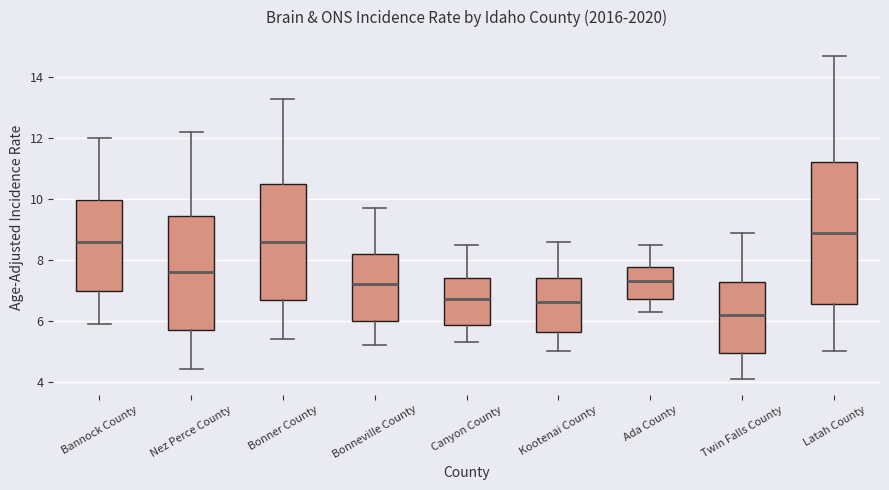

Reading left to right, transcribe this box plot: for each box, give where its median line is, the range the box spans, and where its two whiskers end, as read against the y-axis. The values are not printed on the chart, so give them approximately, as read against the axis.

Bannock County: median 8.6, box 7.0 to 10.0, whiskers 6.0 to 12.0
Nez Perce County: median 7.6, box 5.6 to 9.4, whiskers 4.4 to 12.2
Bonner County: median 8.6, box 6.6 to 10.4, whiskers 5.4 to 13.4
Bonneville County: median 7.2, box 6.0 to 8.2, whiskers 5.2 to 9.8
Canyon County: median 6.8, box 5.8 to 7.4, whiskers 5.4 to 8.6
Kootenai County: median 6.6, box 5.6 to 7.4, whiskers 5.0 to 8.6
Ada County: median 7.4, box 6.8 to 7.8, whiskers 6.4 to 8.6
Twin Falls County: median 6.2, box 5.0 to 7.2, whiskers 4.2 to 9.0
Latah County: median 9.0, box 6.6 to 11.2, whiskers 5.0 to 14.8